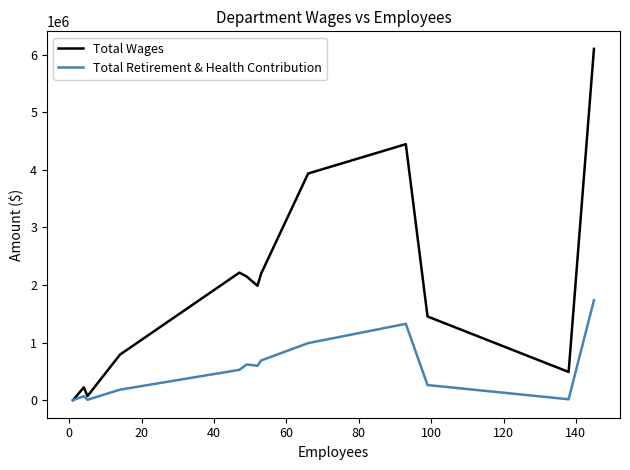

Which series has the widest spread of values?

Total Wages